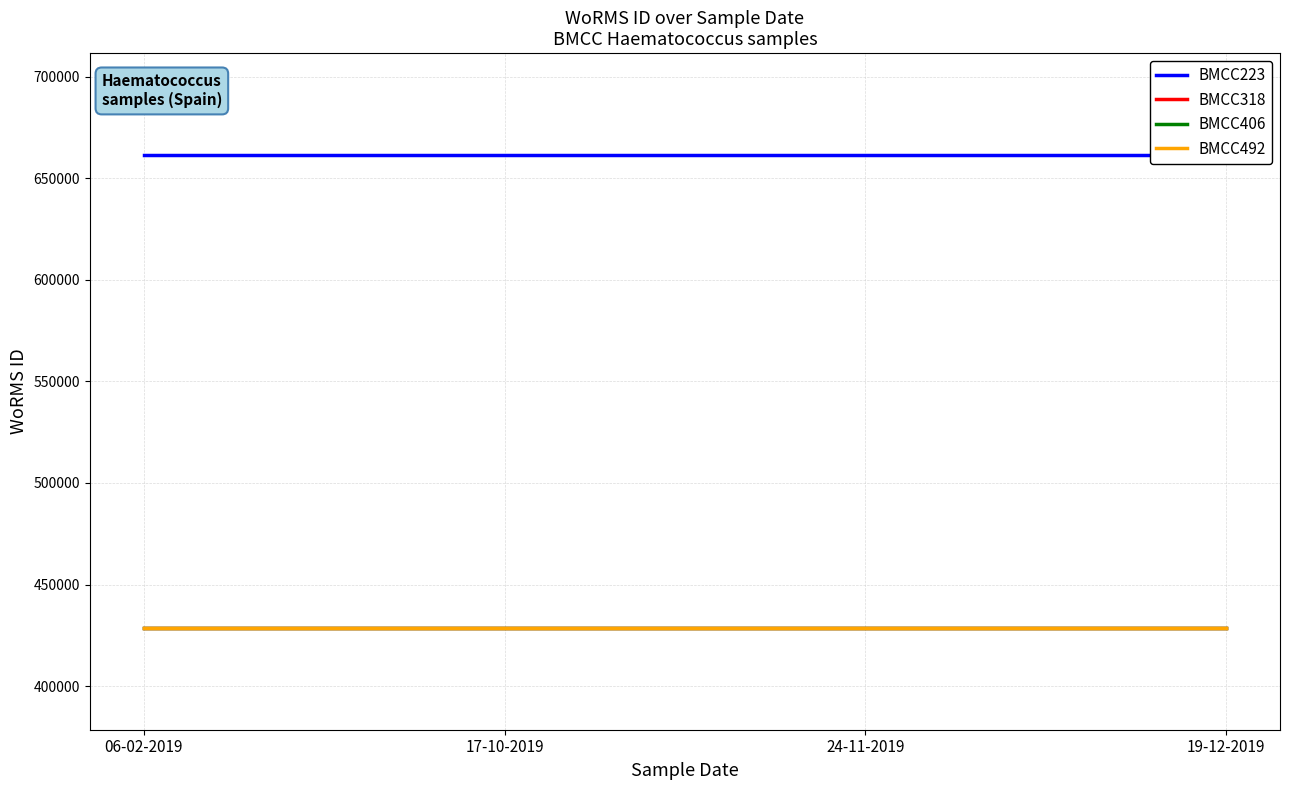

What is the sum of the BMCC318 values at 19-12-2019 and 06-02-2019?

857044